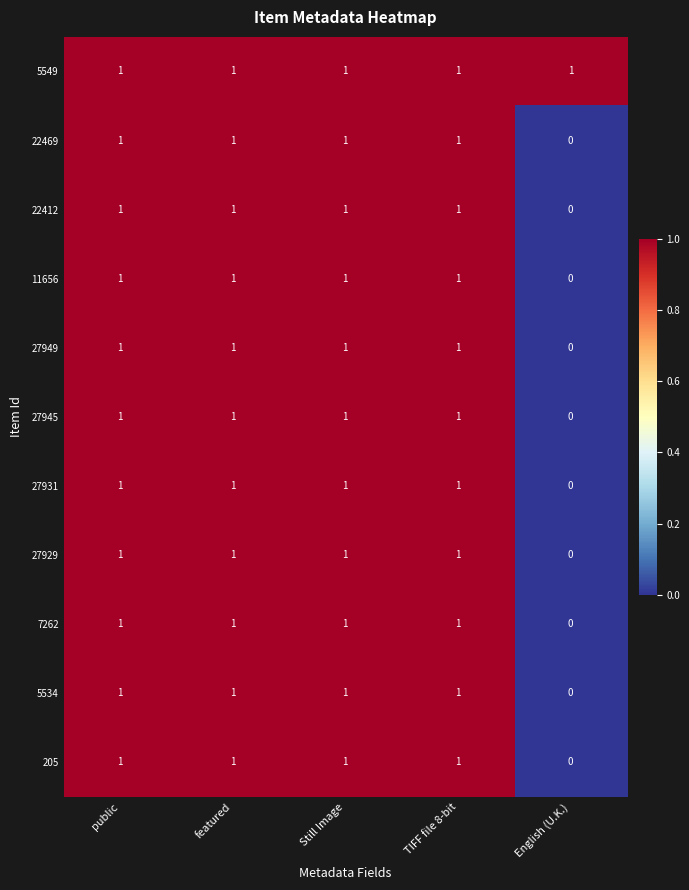

The value of 27949 at TIFF file 8-bit is 1. True or false?

True